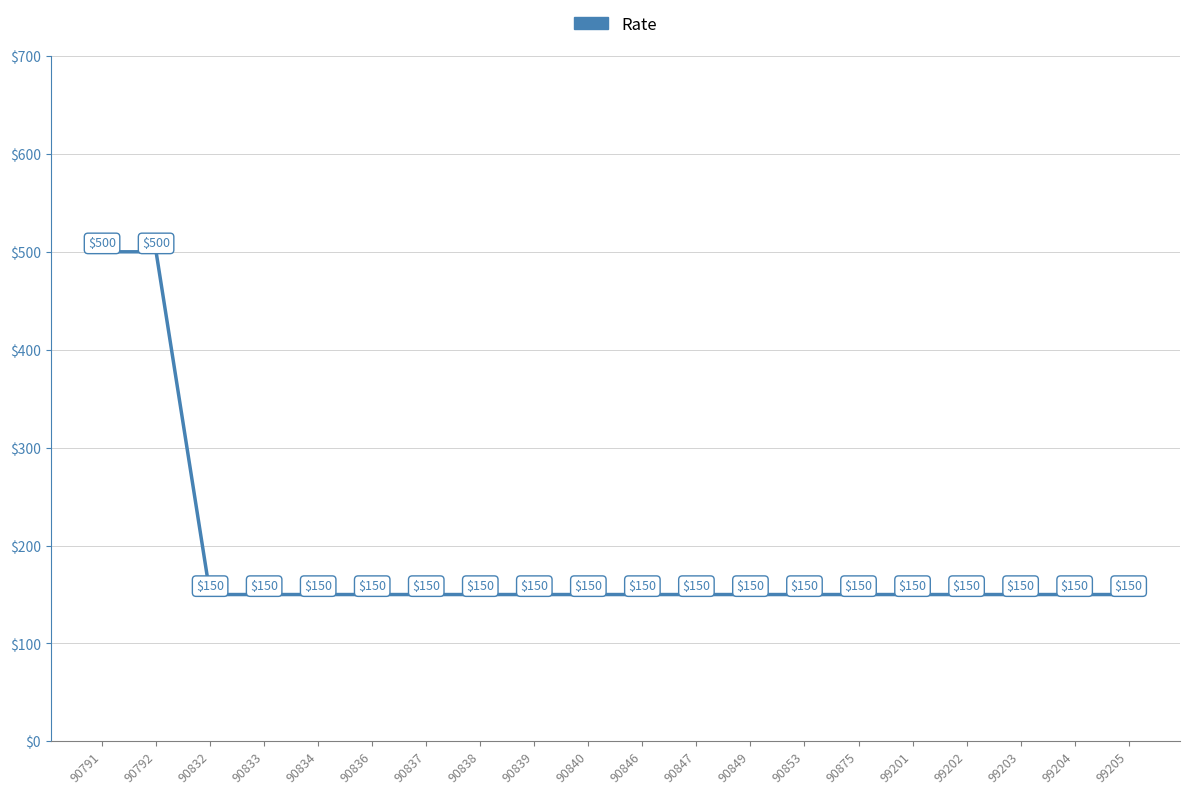

What is the greatest value displayed?

500